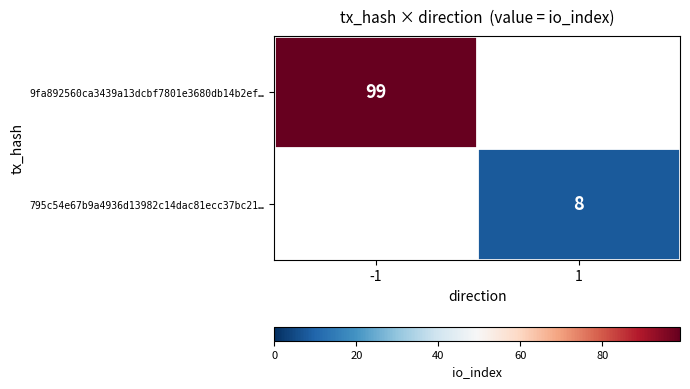

The value of 9fa892560ca3439a13dcbf7801e3680db14b2ef… at -1 is 99. True or false?

True